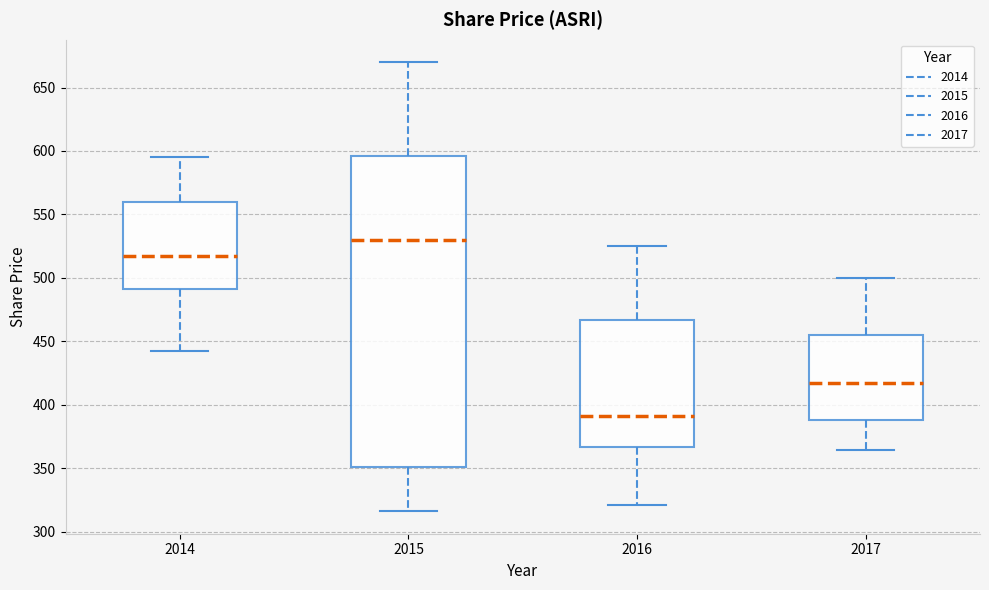

Comparing the boxes themselves (not the whiskers), which one is the tallest?

2015